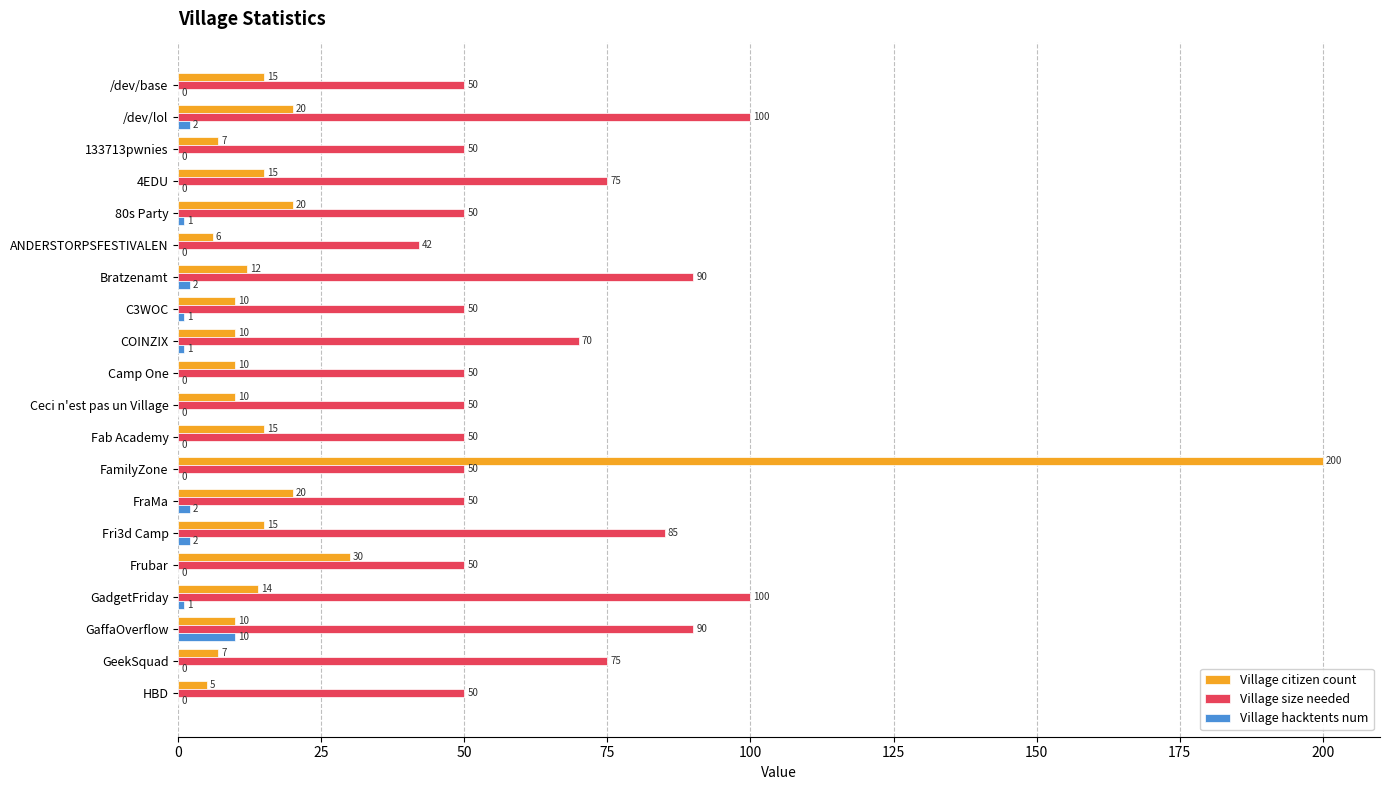

Is it true that Village citizen count equals 14 at GadgetFriday?

True